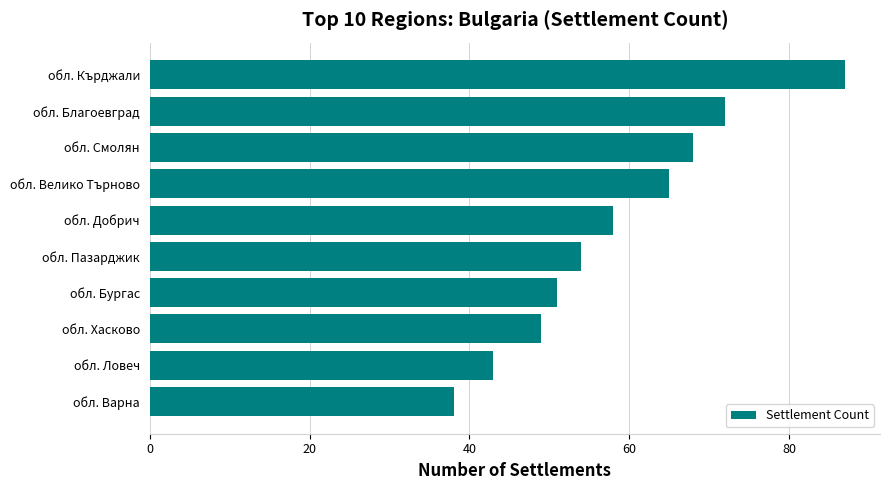

Reading bottom to top, extract all data points from this chart.

38	43	49	51	54	58	65	68	72	87